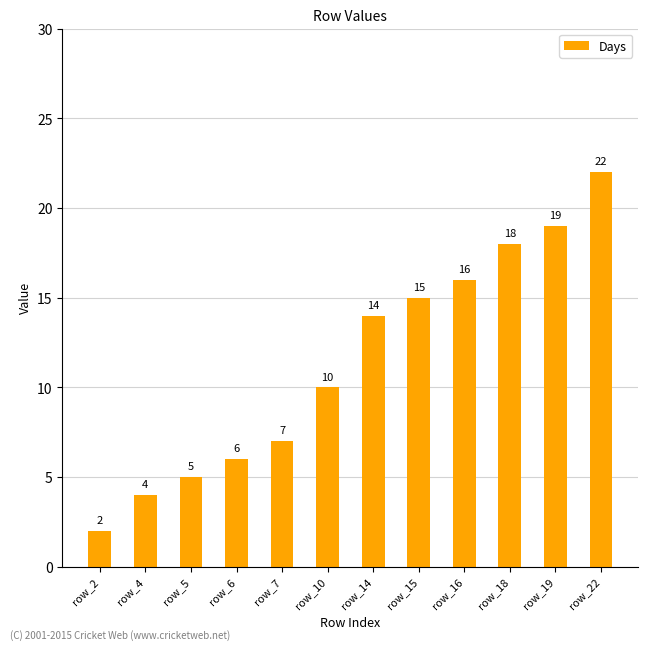

True or false: the data shows 18 at row_18.

True